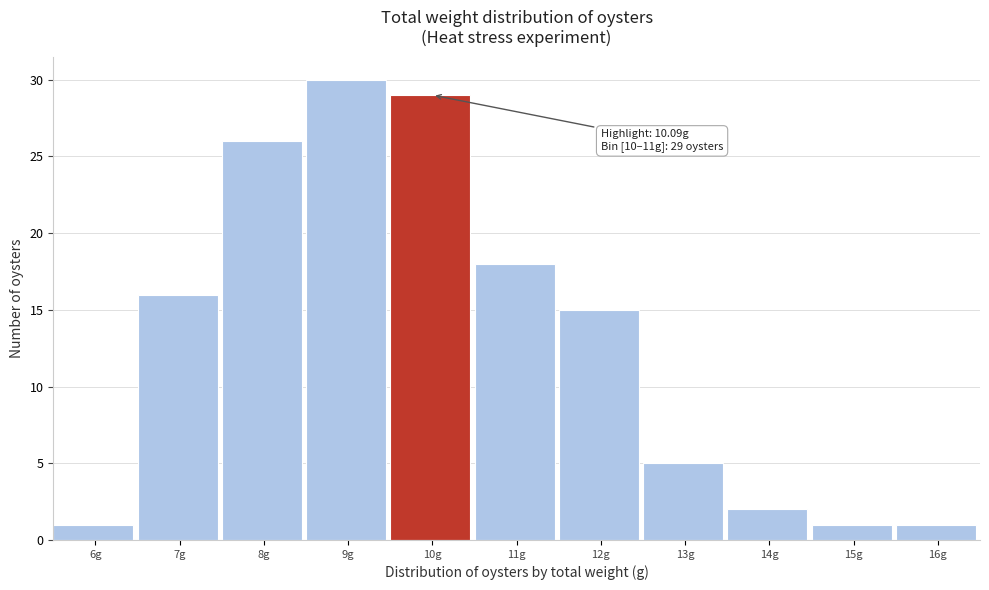

Reading left to right, what are all the values shown in this chart?

1	16	26	30	29	18	15	5	2	1	1